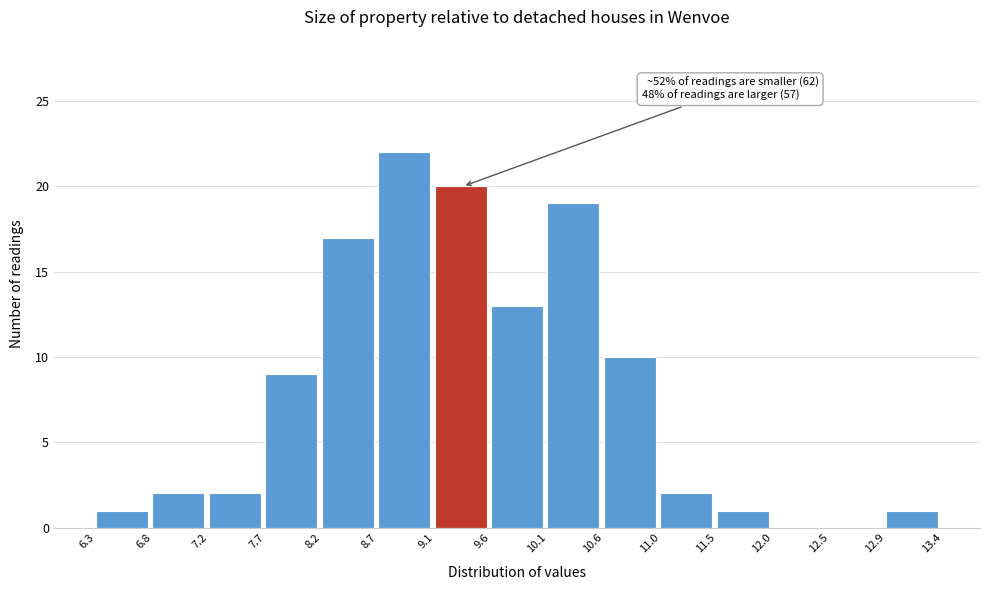

Which range on the x-axis has the tallest bar?

8.7 to 9.1